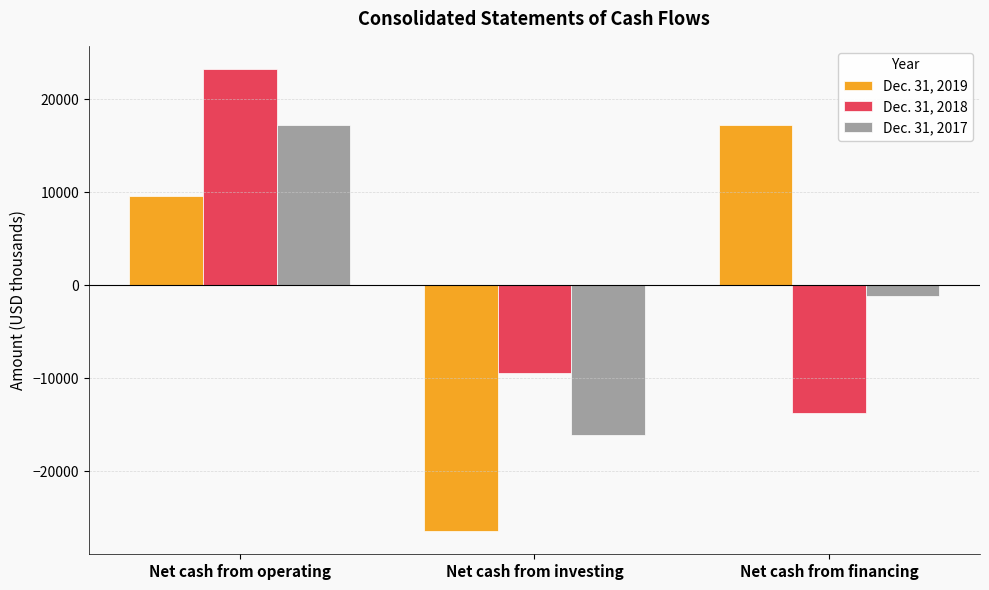

How many values in the Dec. 31, 2019 series are below 9554?

1